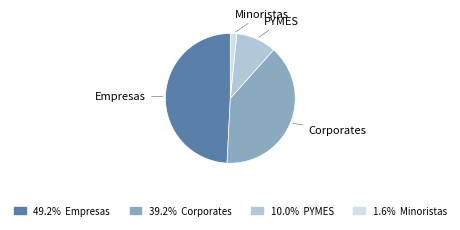

Is there a majority slice in this chart?

No